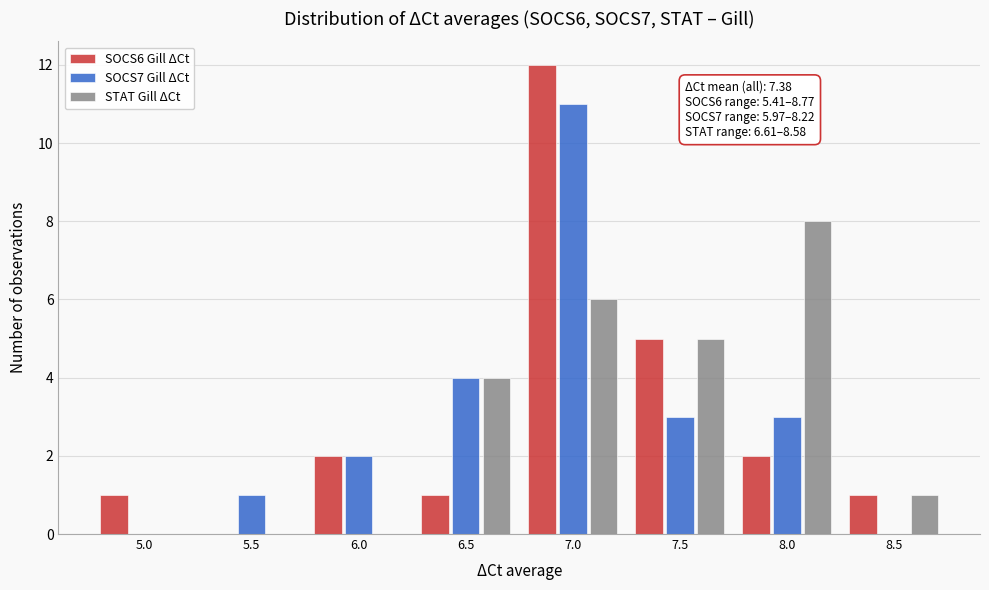

Reading left to right, transcribe all the data shown in this chart.

SOCS6 Gill ΔCt: 5.0=1	5.5=0	6.0=2	6.5=1	7.0=12	7.5=5	8.0=2	8.5=1
SOCS7 Gill ΔCt: 5.0=0	5.5=1	6.0=2	6.5=4	7.0=11	7.5=3	8.0=3	8.5=0
STAT Gill ΔCt: 5.0=0	5.5=0	6.0=0	6.5=4	7.0=6	7.5=5	8.0=8	8.5=1